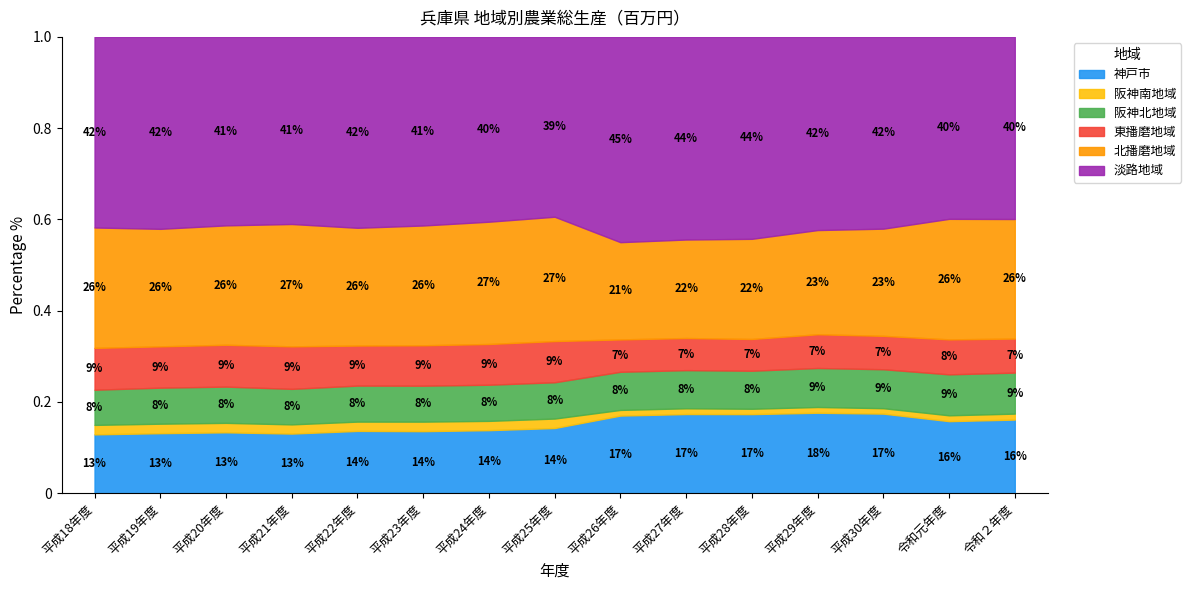

Read the 阪神北地域 value at 平成28年度, to the nearest 100.

3700